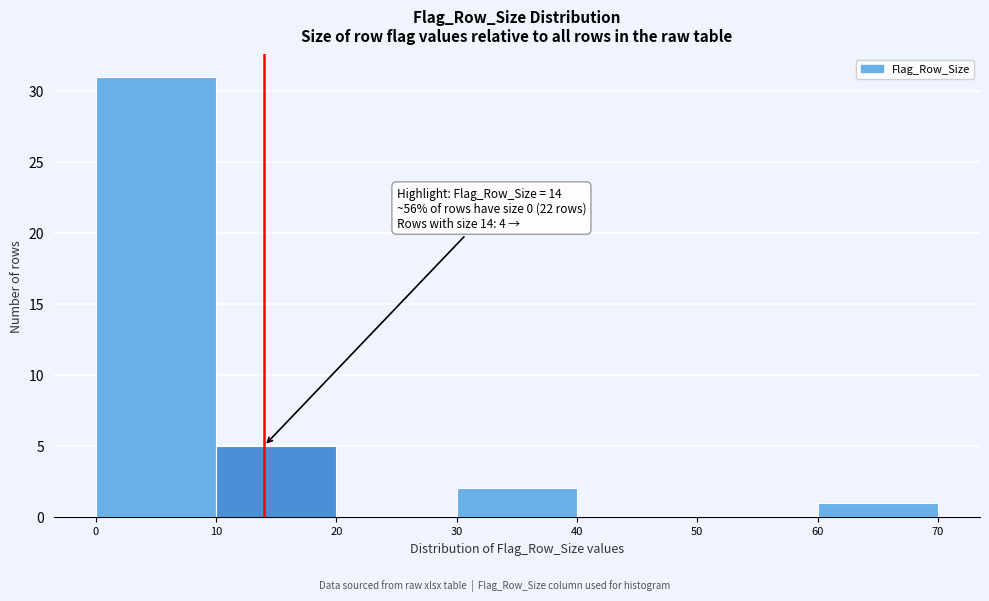

Which range on the x-axis has the tallest bar?

0 to 10